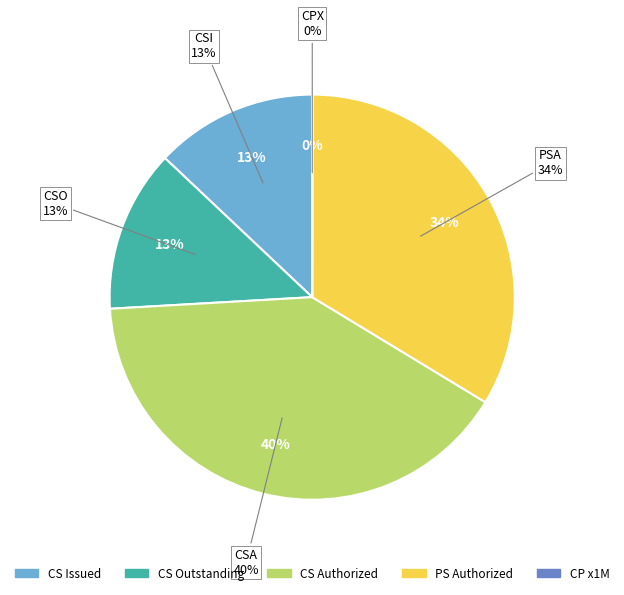

How many slices are in this pie chart?

5